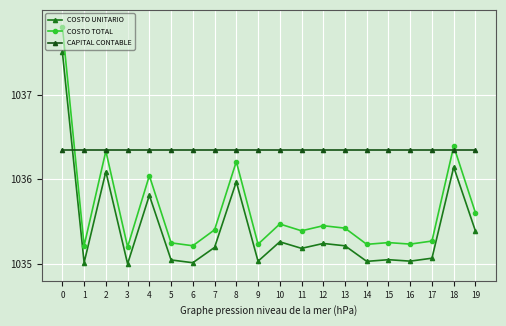

Rank the series at 10 from highest to lowest value.

CAPITAL CONTABLE, COSTO TOTAL, COSTO UNITARIO